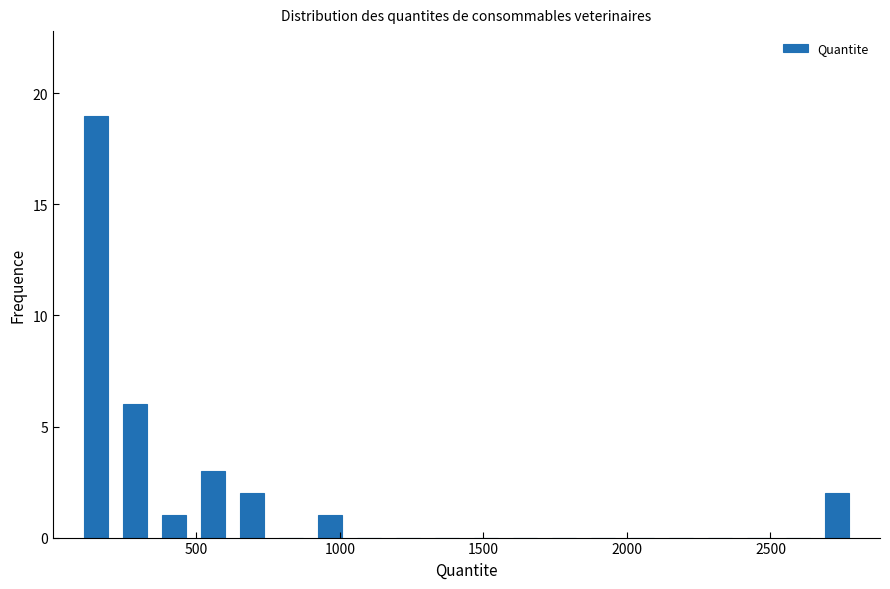

Read against the x-axis, roughly where is the centre of the tallest bar?

150